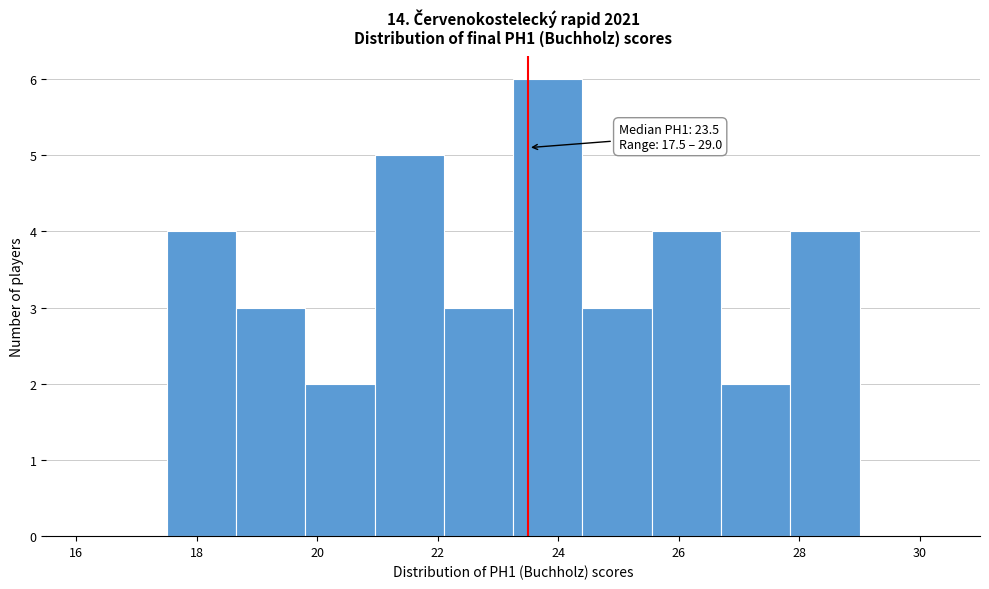

Which range on the x-axis has the tallest bar?

23.25 to 24.40